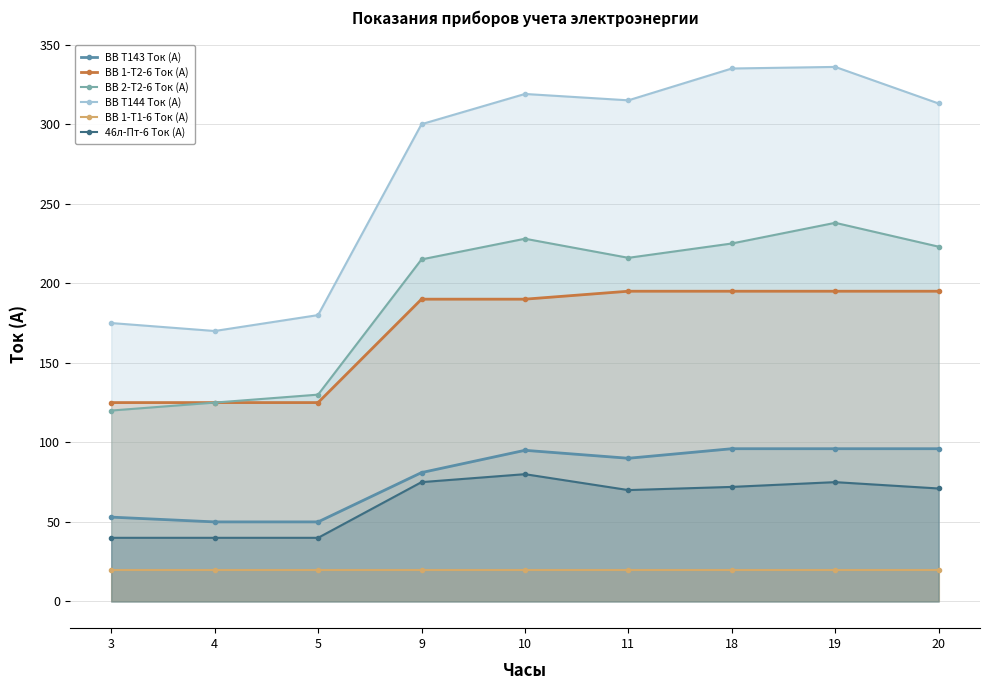

True or false: ВВ Т144 Ток (А) has a value of 569 at 10.

False